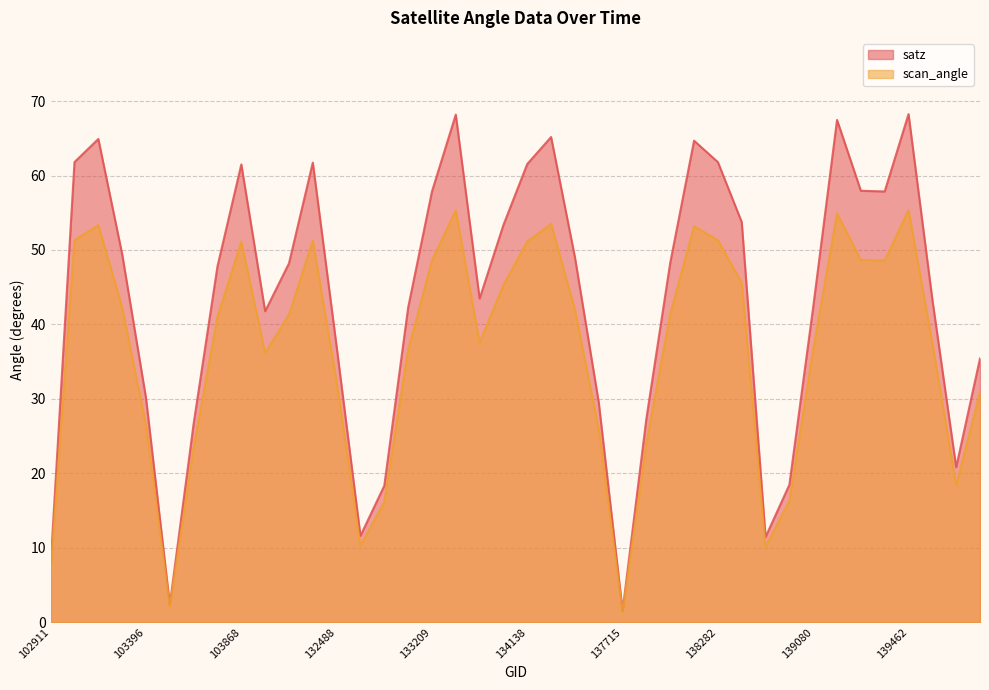

List the series in order of their overall mean, highest first.

satz, scan_angle